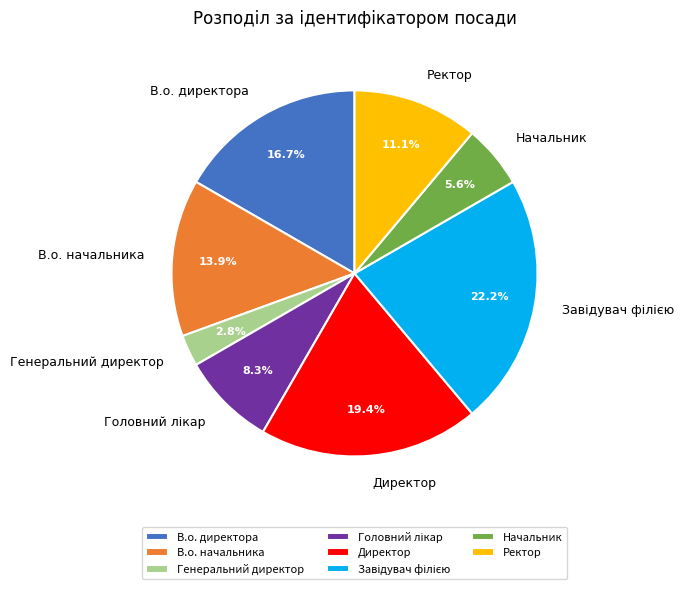

Is there a majority slice in this chart?

No